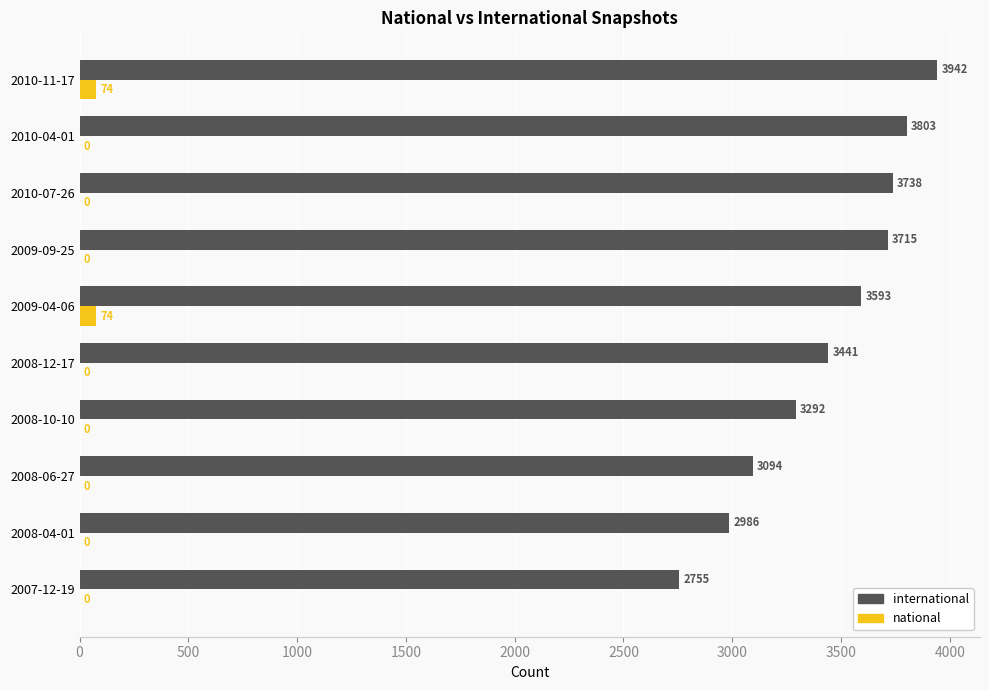

The national series shows 74 at 2009-04-06. True or false?

True